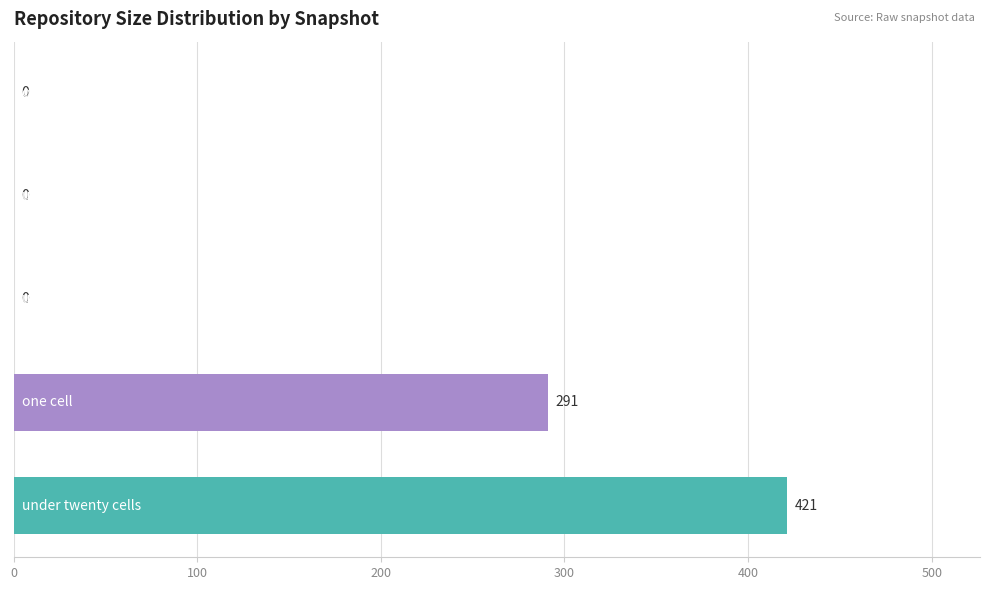

What is the maximum value shown in the chart?

421